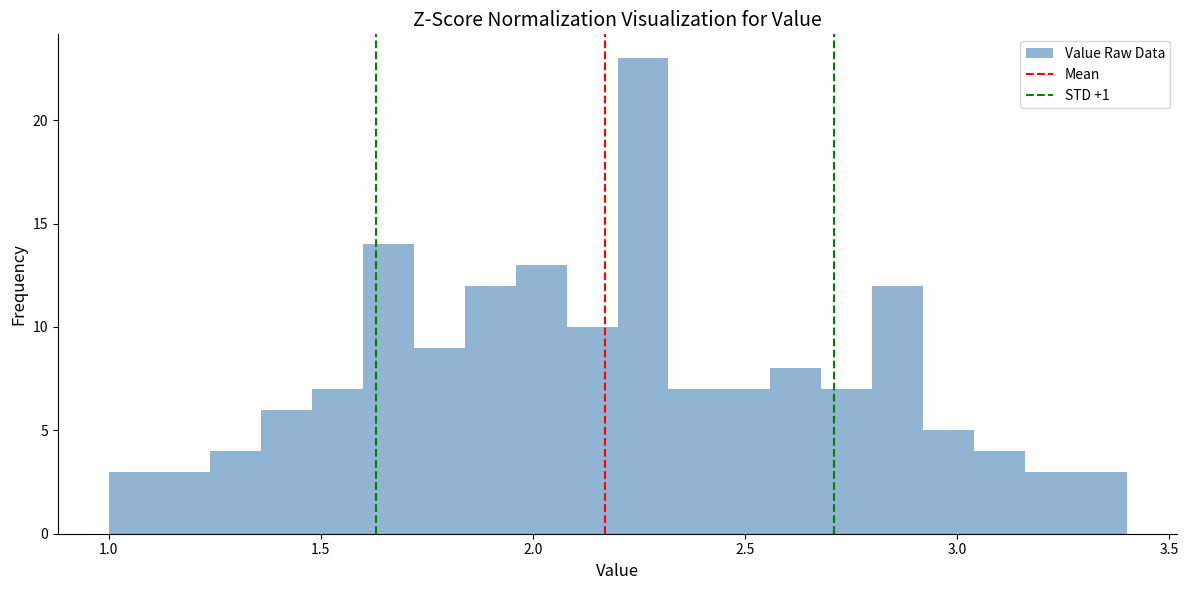

Around what value on the x-axis is the tallest bar? Give the approximate position of its centre, as read against the axis.

2.25